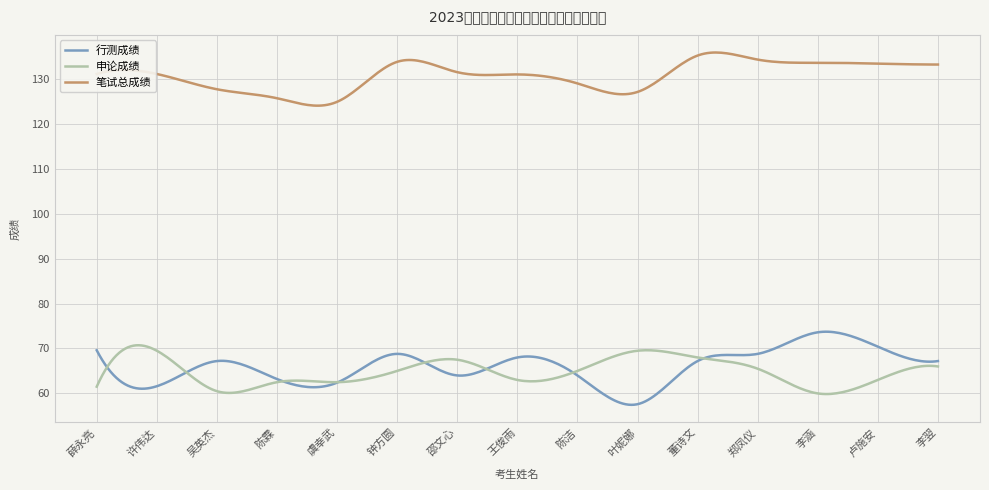

What is the minimum value shown in the chart?

57.5